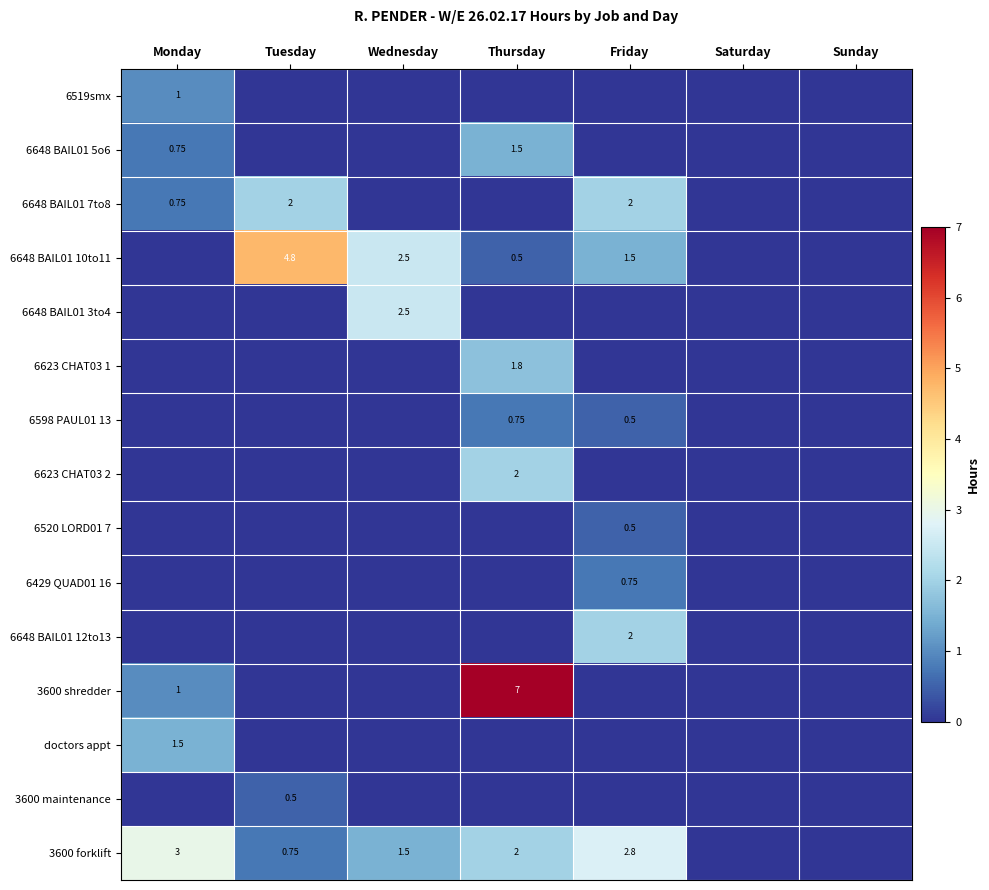

How many 6598 PAUL01 13 values are between 0 and 1?

7